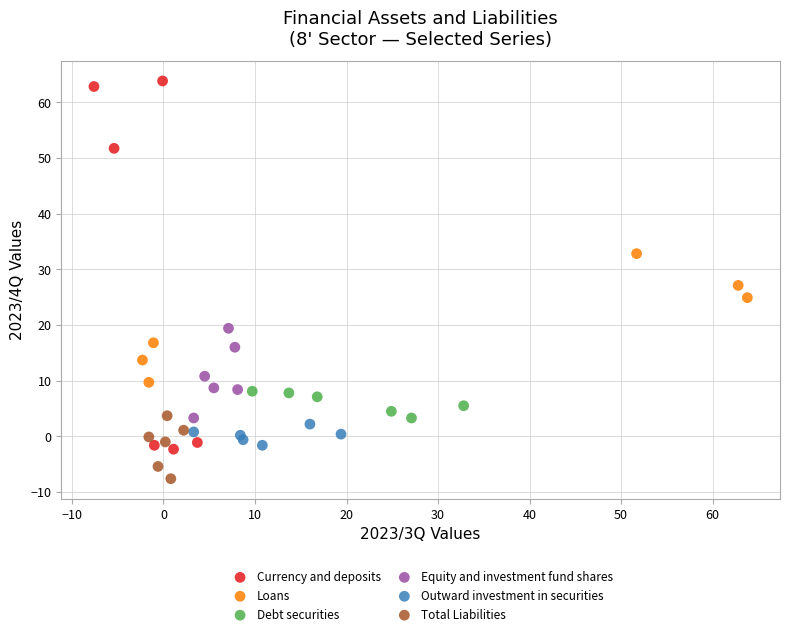

Which series reaches the minimum Y coordinate?

Total Liabilities